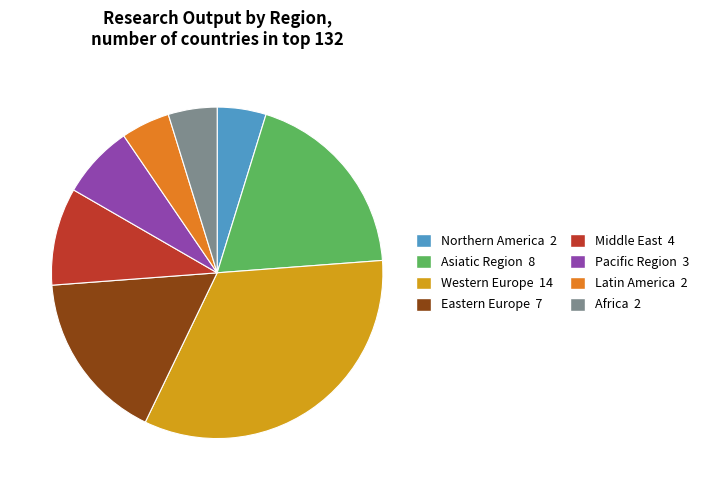

Does Northern America 2 represent more than half of the total?

No